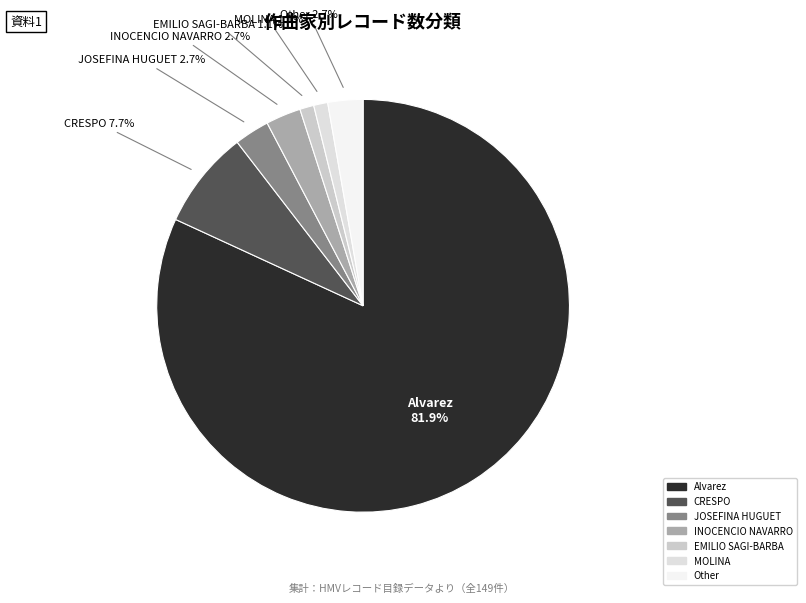

To the nearest percent, what is the average slice percentage?

14%